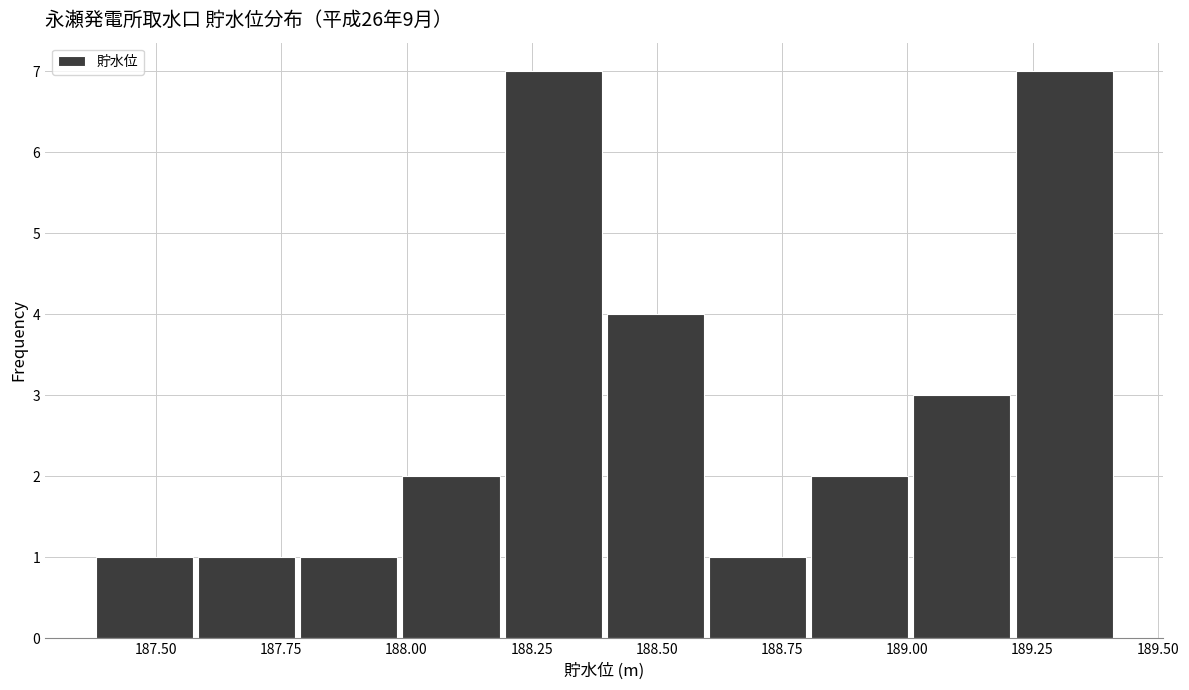

How tall is the bar that spans 188.2 to 188.4 on the x-axis? Neither the bar edges nor the heights are printed on the chart, so give them approximately, as read against the axes.

7